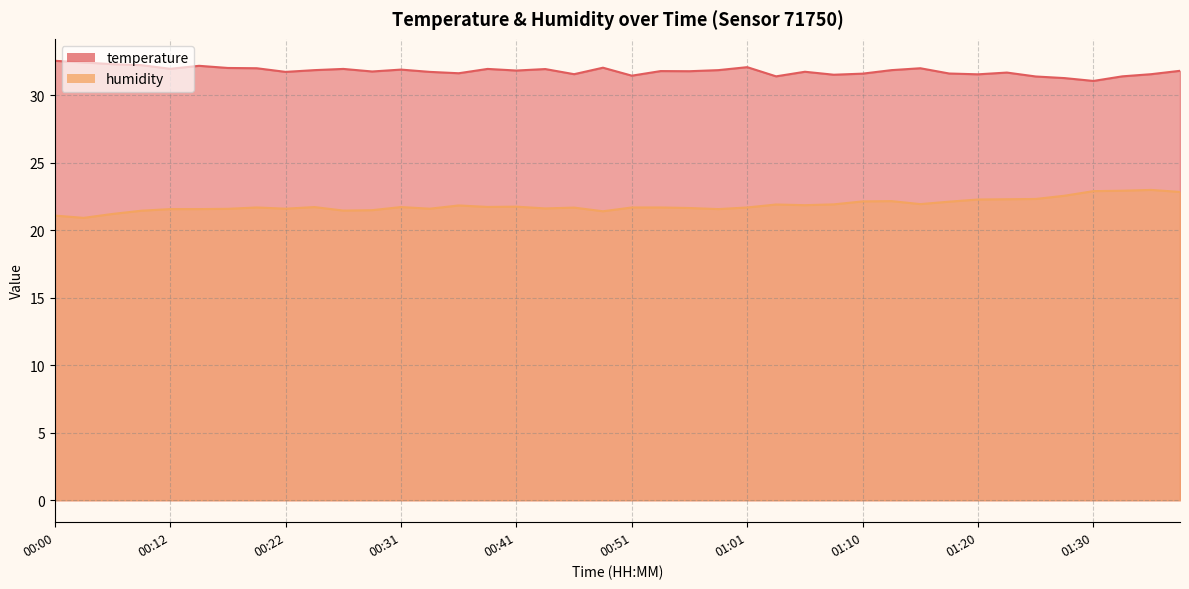

What position from the right is 01:30?

4